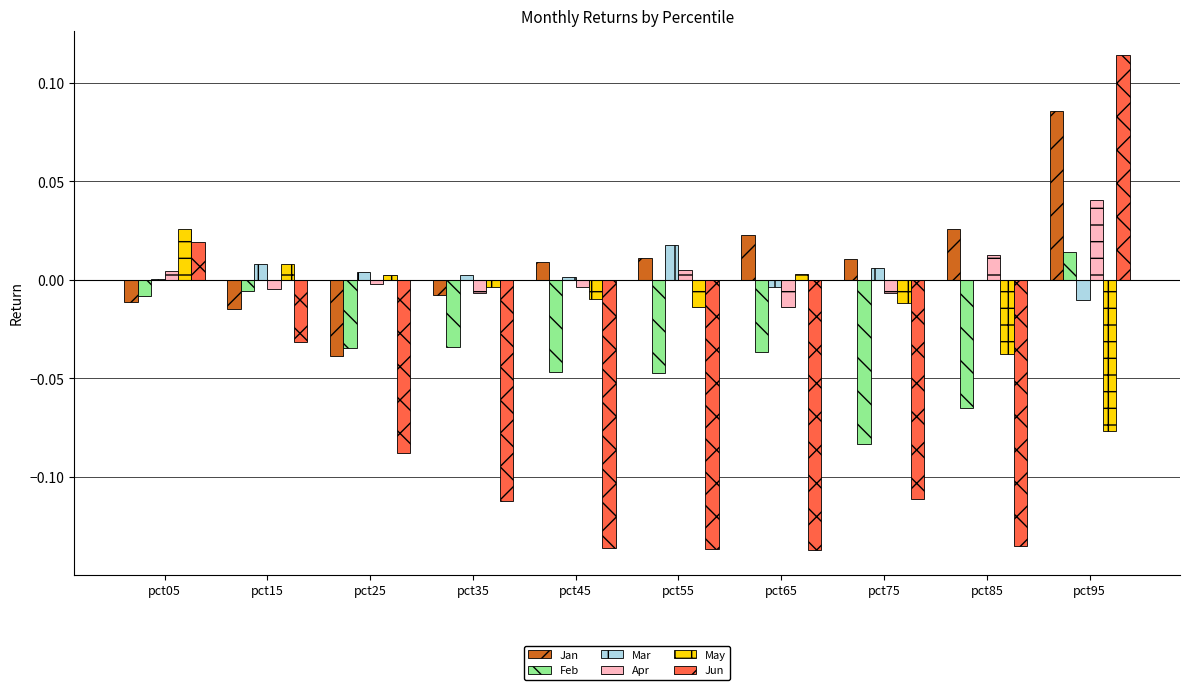

True or false: Mar has a value of 0.0 at pct05.

True